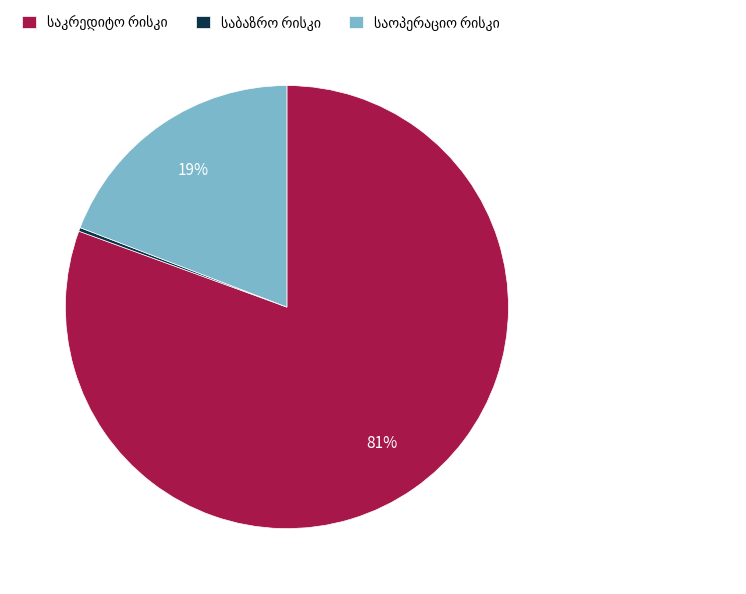

Does any single category account for the majority?

Yes